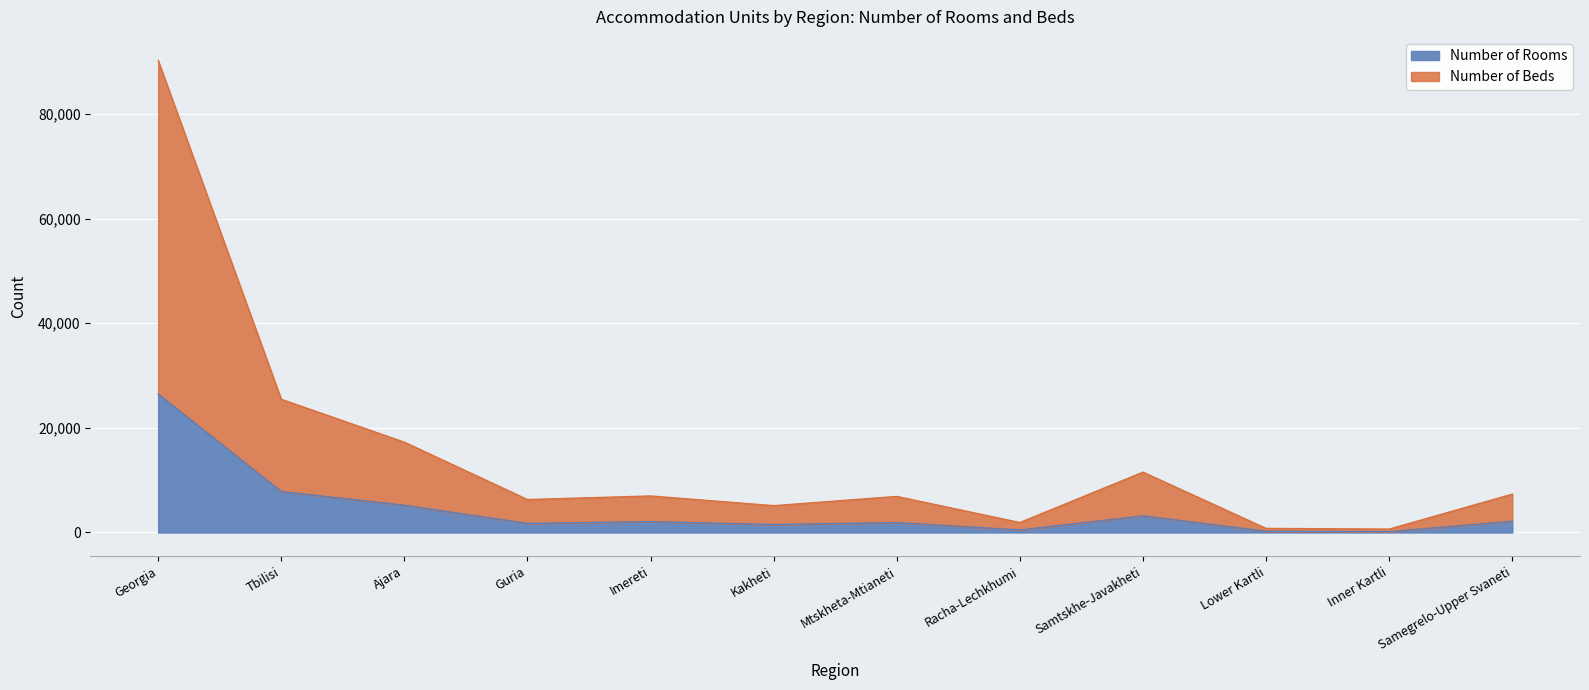

At which label is Number of Rooms closest to 13321?

Tbilisi